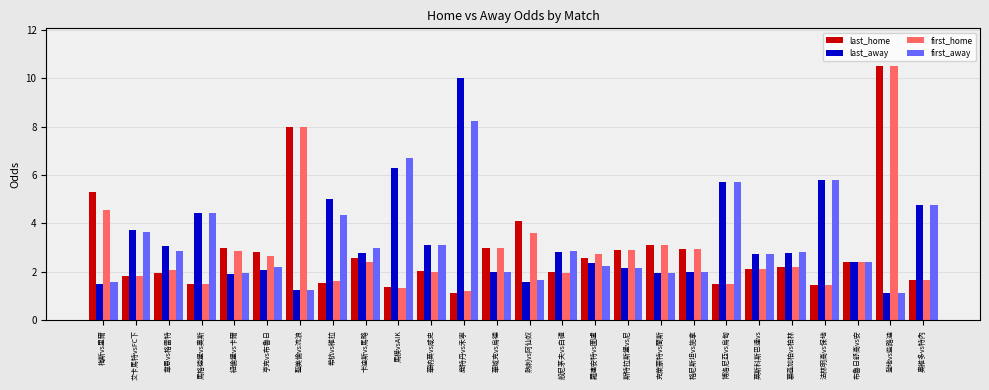

At which label does first_away reach its peak?

鹿特丹vs禾寧